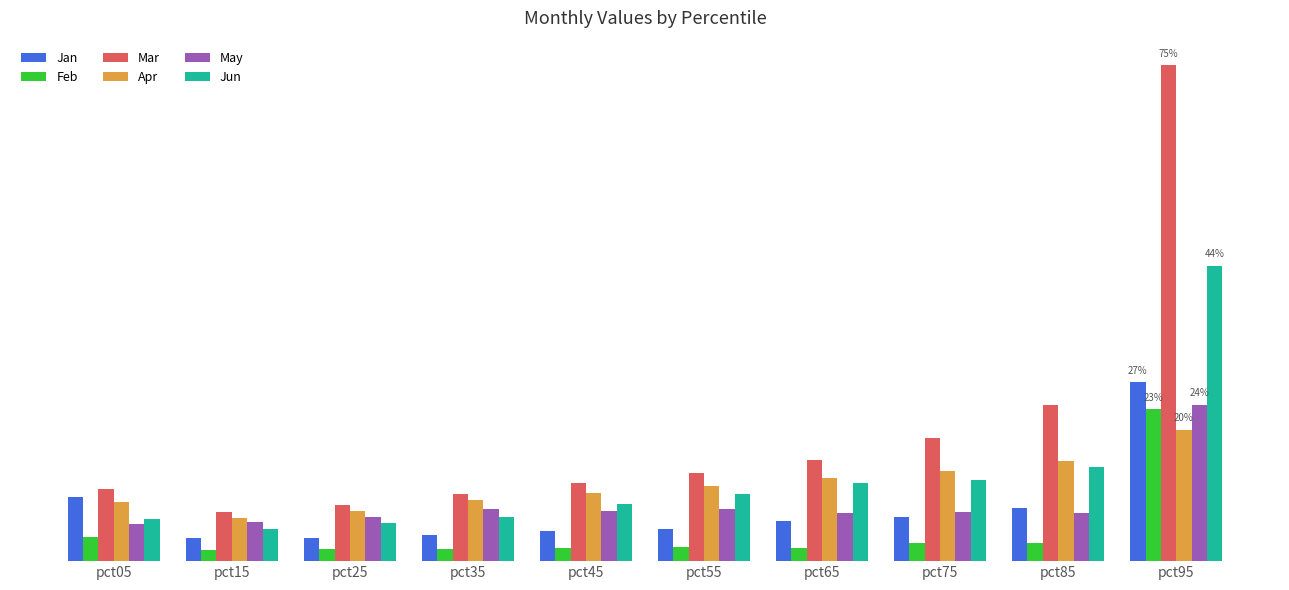

Which series has the widest spread of values?

Mar